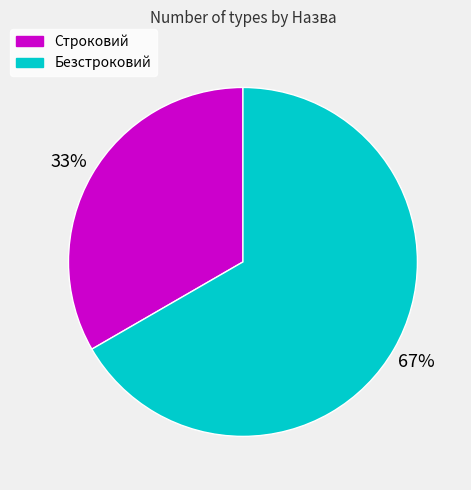

What is the ratio of the value at Безстроковий to the value at Строковий?

2.0